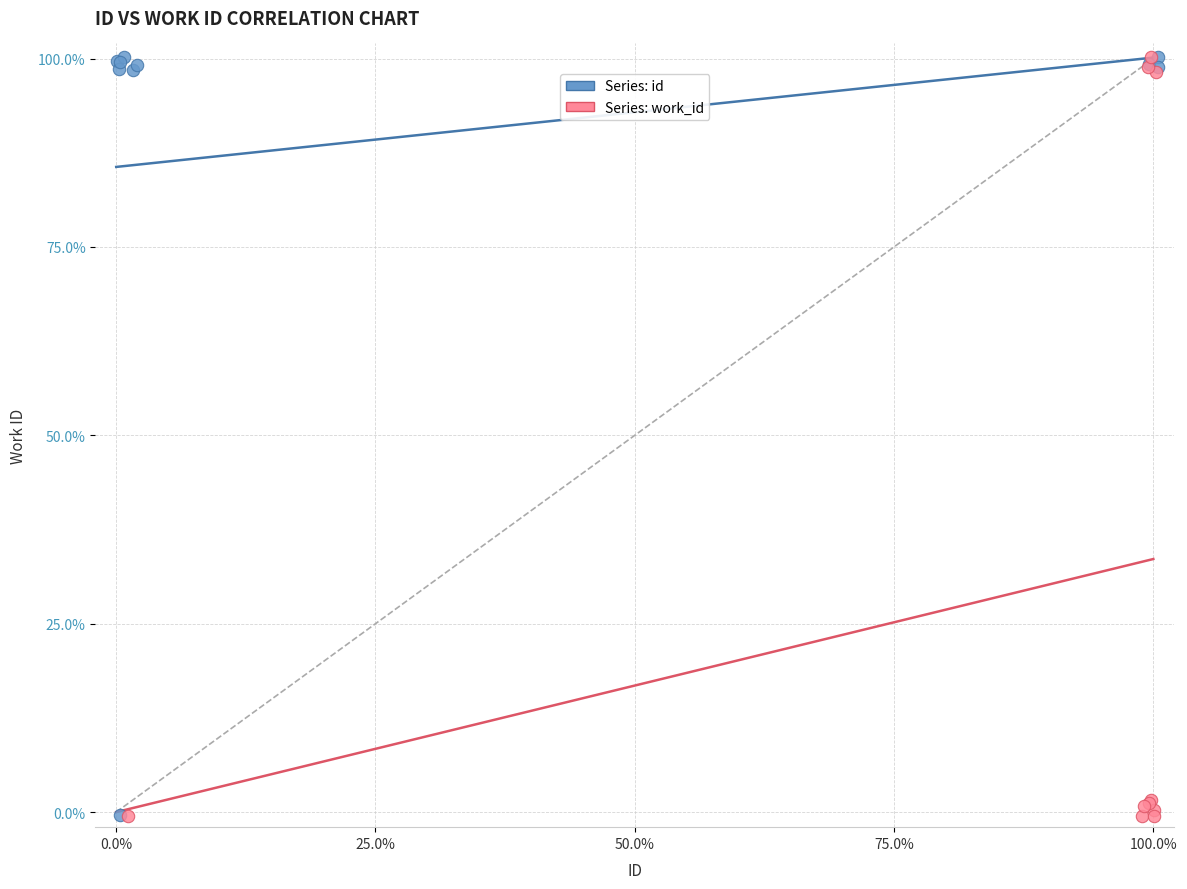

What are all the series names shown in the legend?

Series: id, Series: work_id